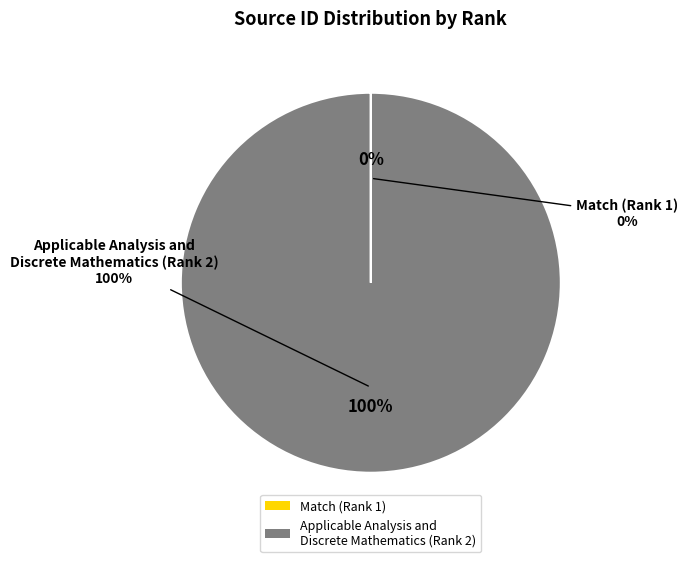

Between Match (Rank 1) and Applicable Analysis and
Discrete Mathematics (Rank 2), which is larger?

Applicable Analysis and
Discrete Mathematics (Rank 2)